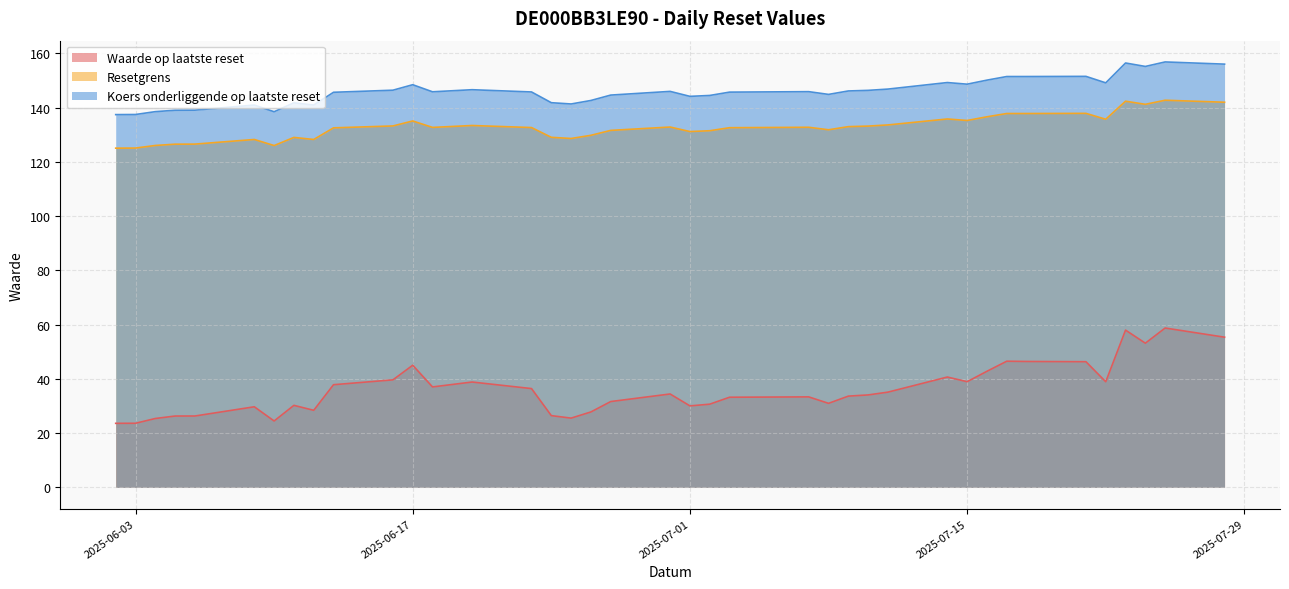

What is the difference between the Resetgrens values at 2025-07-21 and 2025-06-18?

5.2